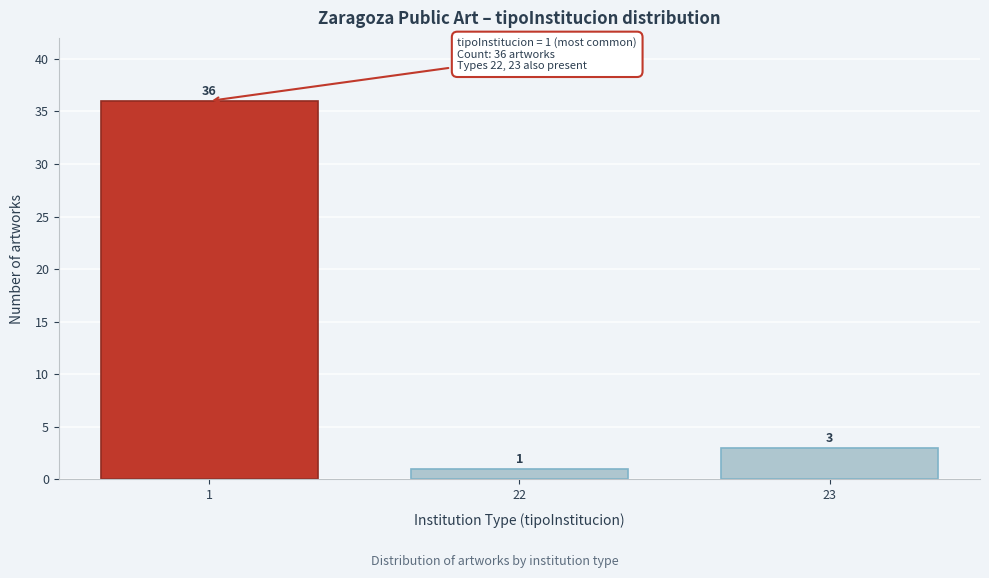

Reading left to right, extract all data points from this chart.

1=36	22=1	23=3